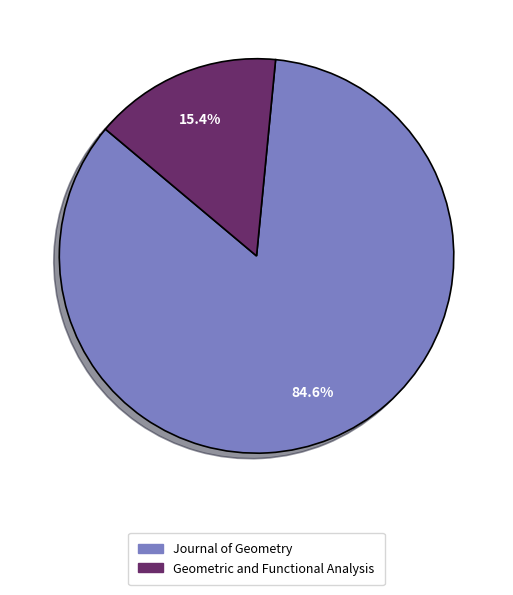

True or false: Geometric and Functional Analysis accounts for 9% of the total.

False